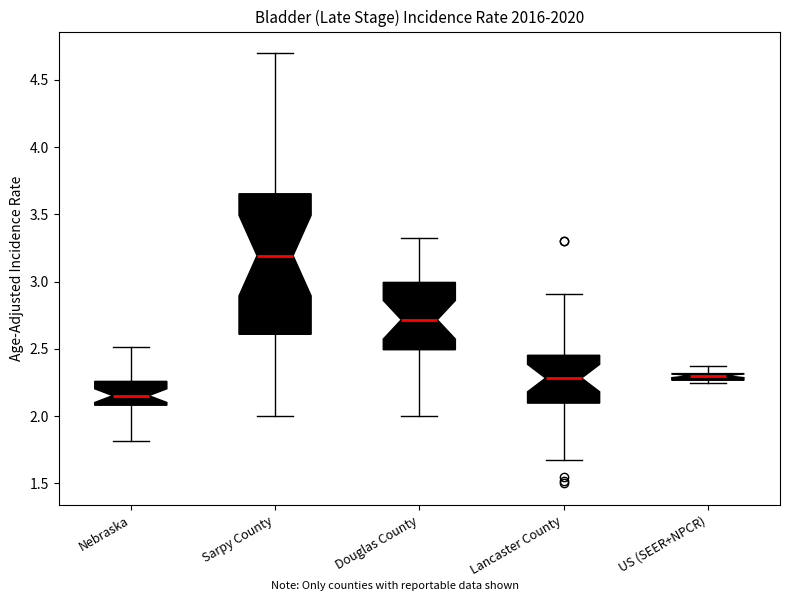

Where does the median line of the box for Douglas County sit on the y-axis? The values are not printed on the chart, so give them approximately, as read against the axis.

2.70